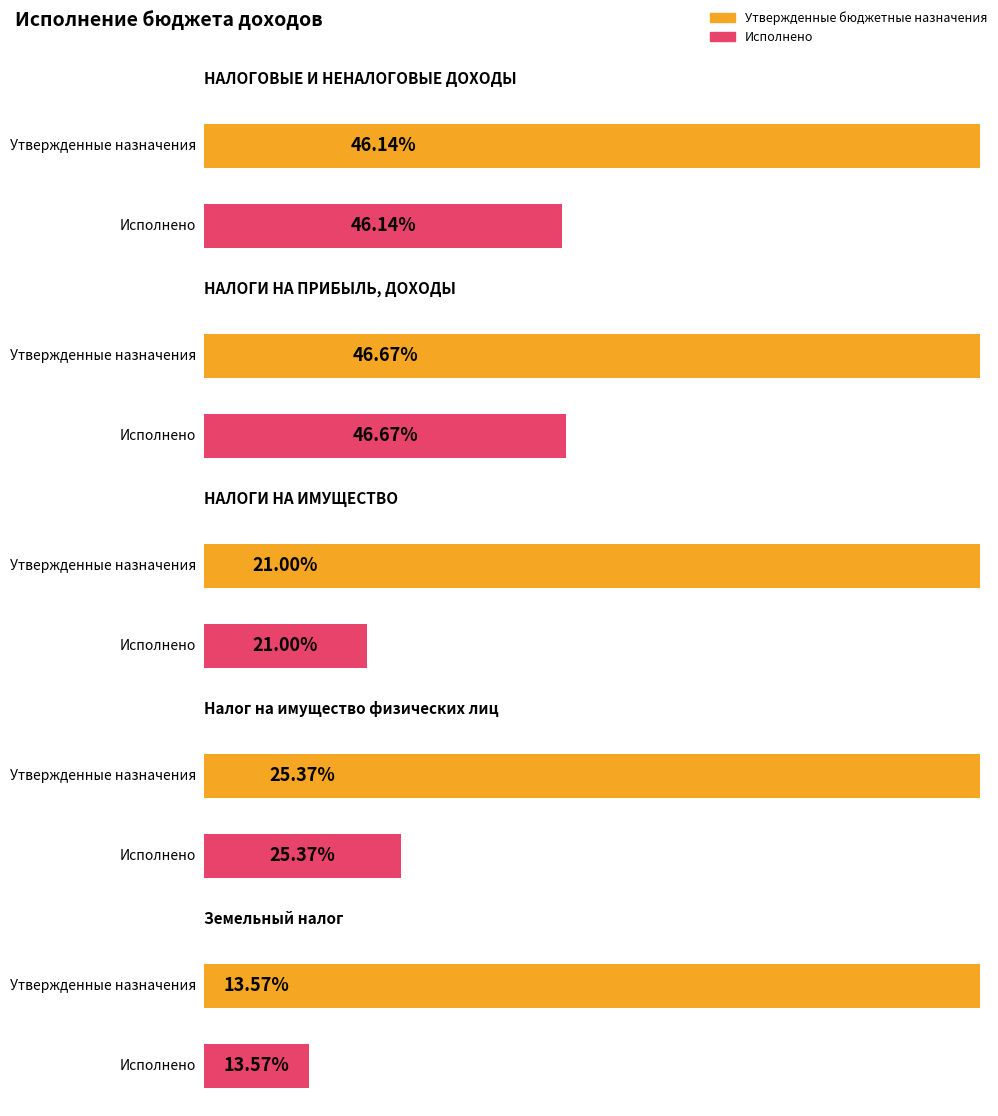

The value of Исполнено at НАЛОГОВЫЕ И НЕНАЛОГОВЫЕ ДОХОДЫ is 4099968.9. True or false?

False